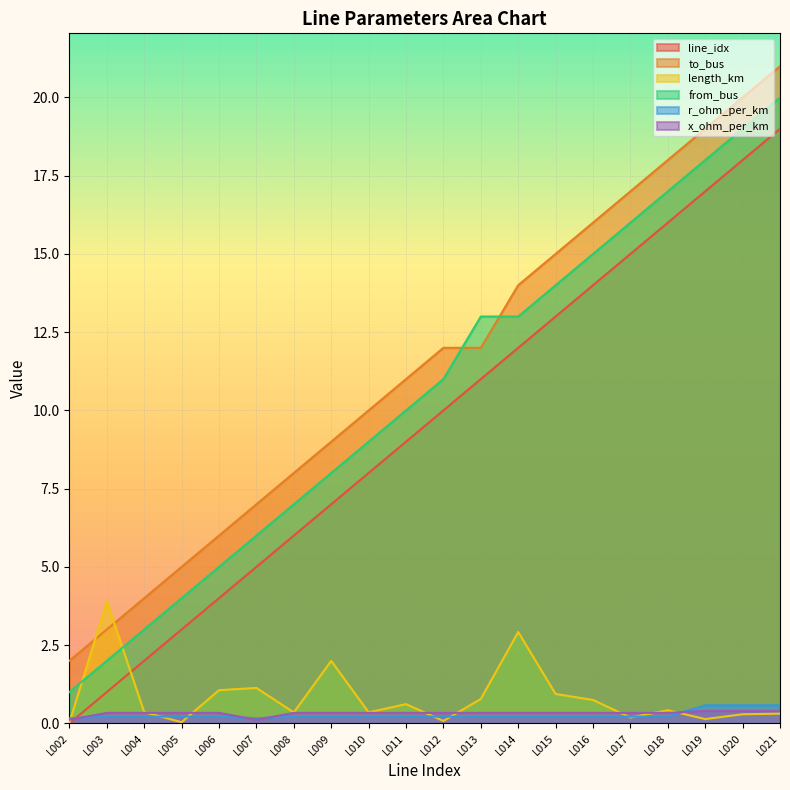

Reading left to right, list all the values displayed in this chart.

line_idx: 0.0	1.0	2.0	3.0	4.0	5.0	6.0	7.0	8.0	9.0	10.0	11.0	12.0	13.0	14.0	15.0	16.0	17.0	18.0	19.0
to_bus: 2.0	3.0	4.0	5.0	6.0	7.0	8.0	9.0	10.0	11.0	12.0	12.0	14.0	15.0	16.0	17.0	18.0	19.0	20.0	21.0
length_km: 0.0	3.9	0.4	0.0	1.1	1.1	0.3	2.0	0.4	0.6	0.1	0.8	2.9	0.9	0.7	0.2	0.4	0.1	0.3	0.3
from_bus: 1.0	2.0	3.0	4.0	5.0	6.0	7.0	8.0	9.0	10.0	11.0	13.0	13.0	14.0	15.0	16.0	17.0	18.0	19.0	20.0
r_ohm_per_km: 0.2	0.2	0.2	0.2	0.2	0.2	0.2	0.2	0.2	0.2	0.2	0.2	0.2	0.2	0.2	0.2	0.2	0.6	0.6	0.6
x_ohm_per_km: 0.1	0.3	0.3	0.3	0.3	0.1	0.3	0.3	0.3	0.3	0.3	0.3	0.3	0.3	0.3	0.3	0.3	0.4	0.4	0.4